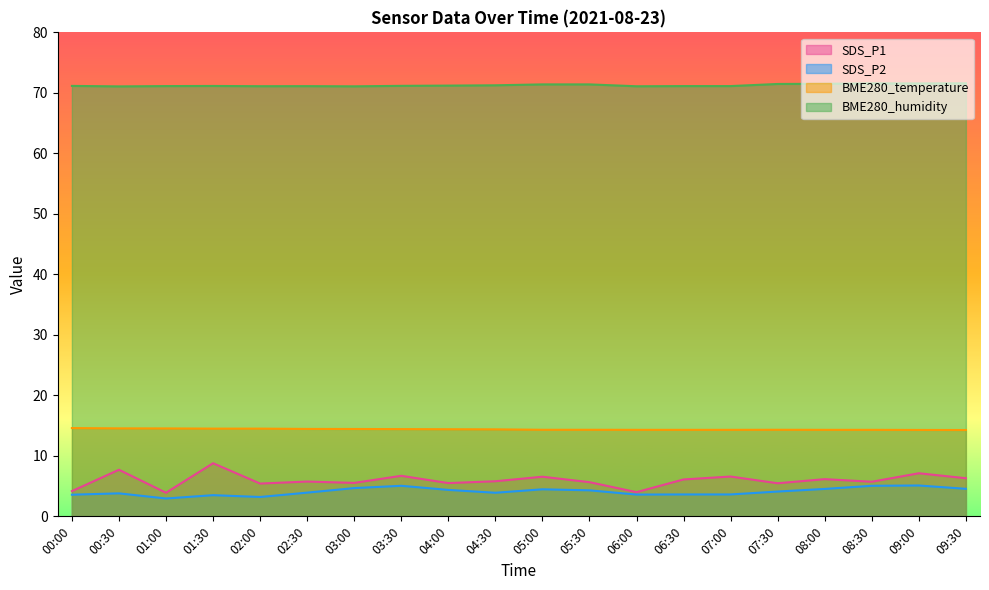

True or false: BME280_temperature and BME280_humidity cross at least once.

False